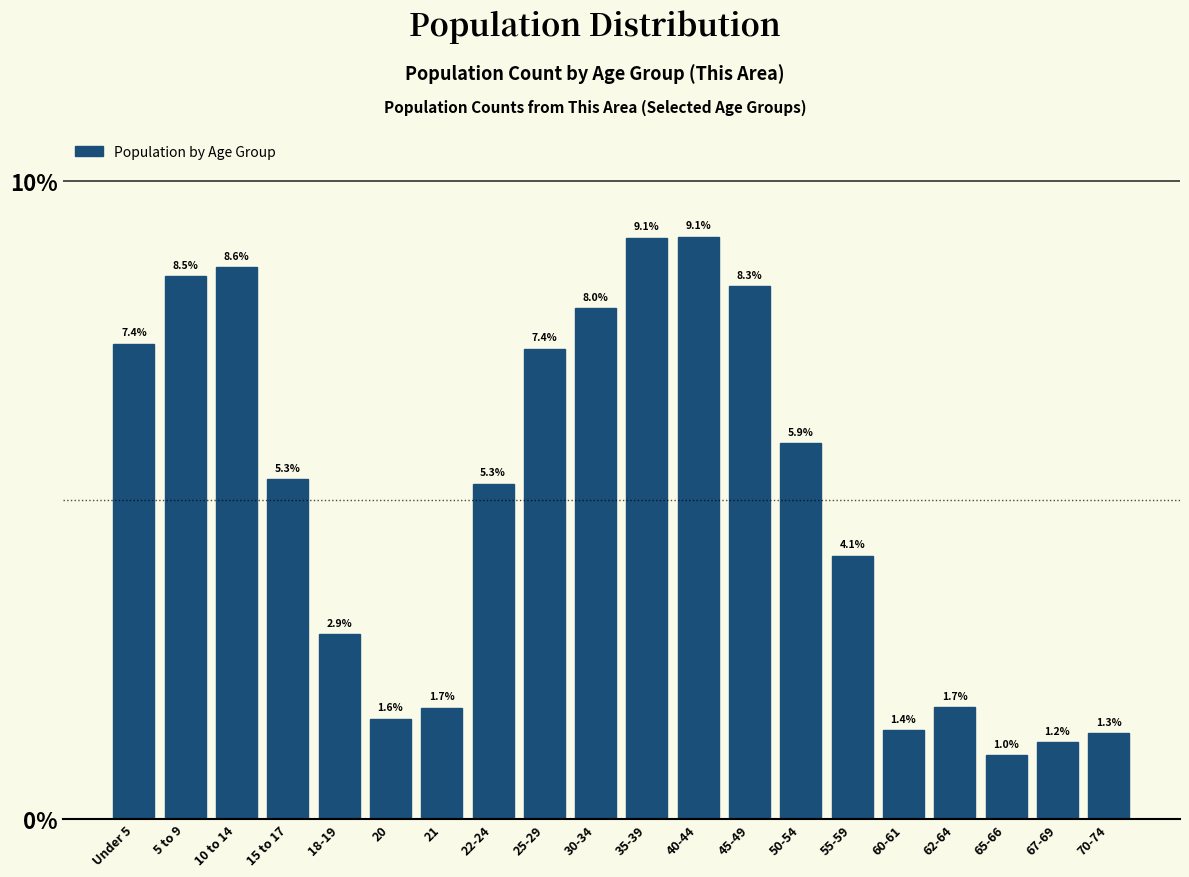

Reading right to left, transcribe all the data shown in this chart.

1.3	1.2	1.0	1.7	1.4	4.1	5.9	8.3	9.1	9.1	8.0	7.4	5.3	1.7	1.6	2.9	5.3	8.6	8.5	7.4